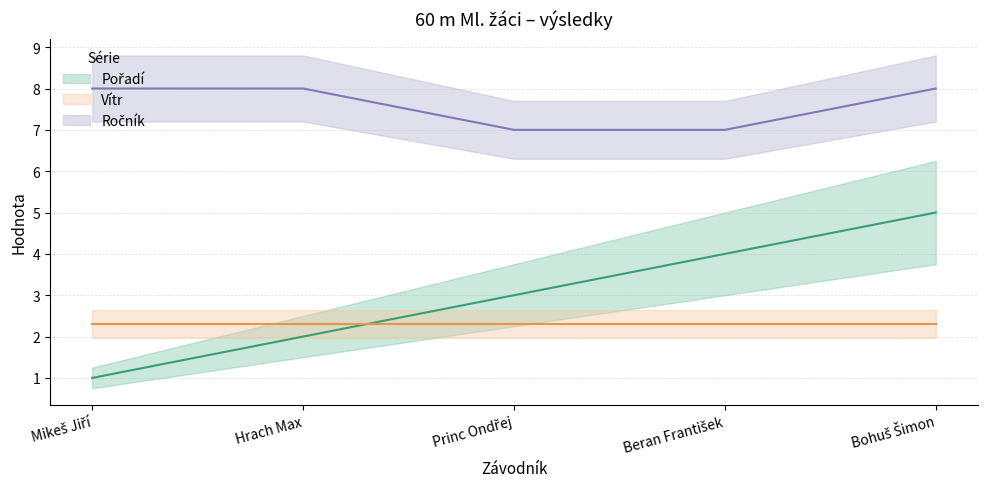

What is the label of the 3rd point from the right?

Princ Ondřej